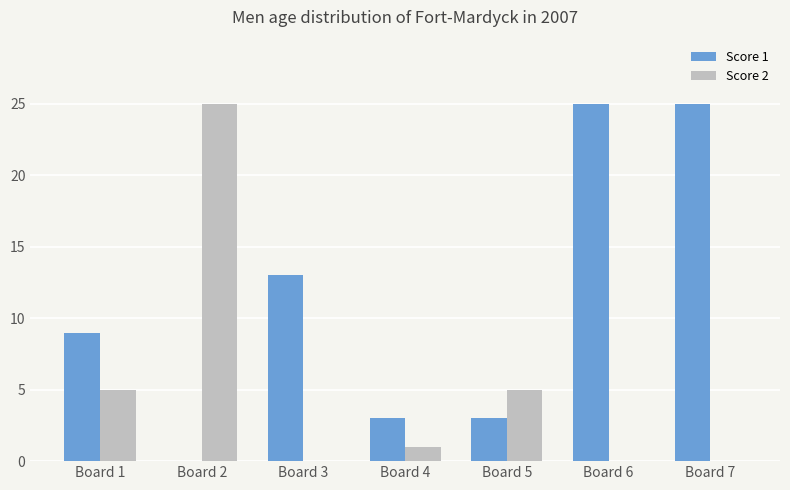

What is the maximum value shown in the chart?

25